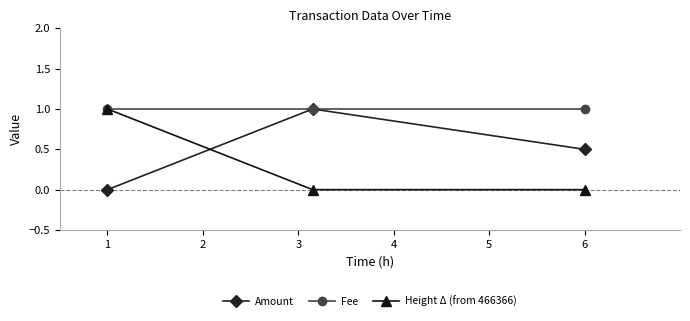

How many data points in Amount are above 0?

2